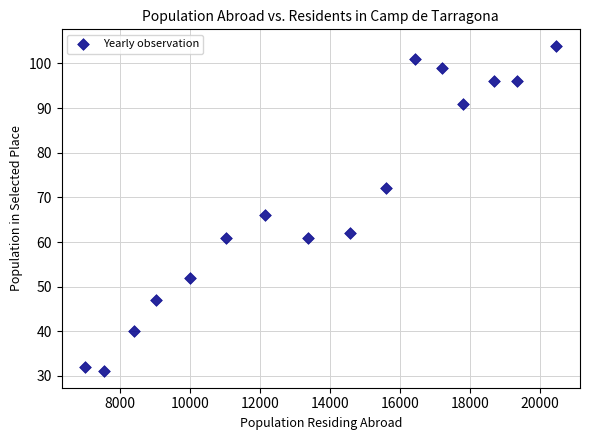

What is the range of Y values (max minus min)?

73